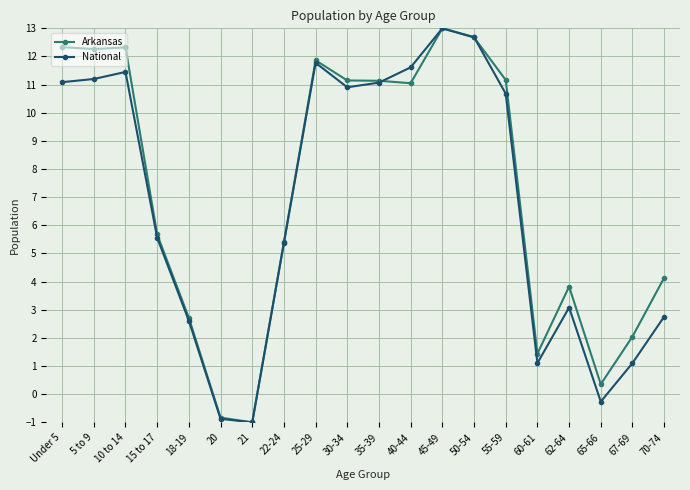

How many distinct data groups are displayed?

2